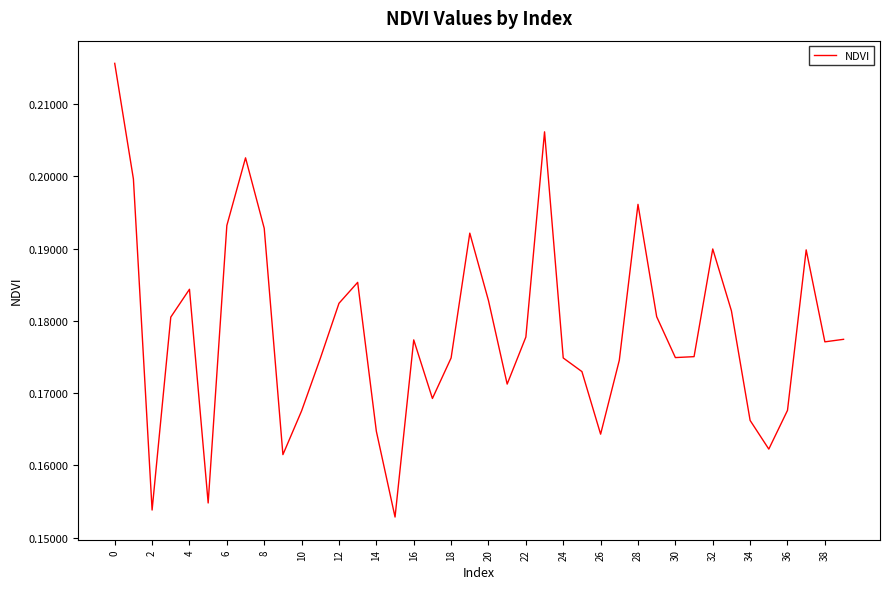

Does the chart have visible grid lines?

No